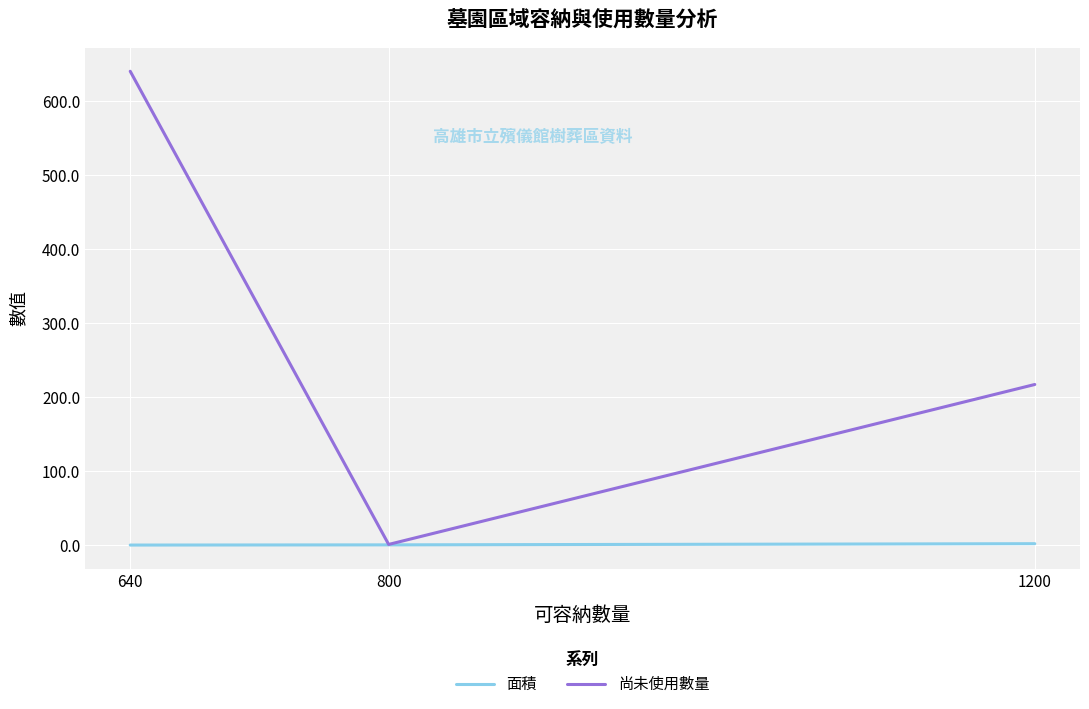

Which category has the lowest value in the 尚未使用數量 series?

800